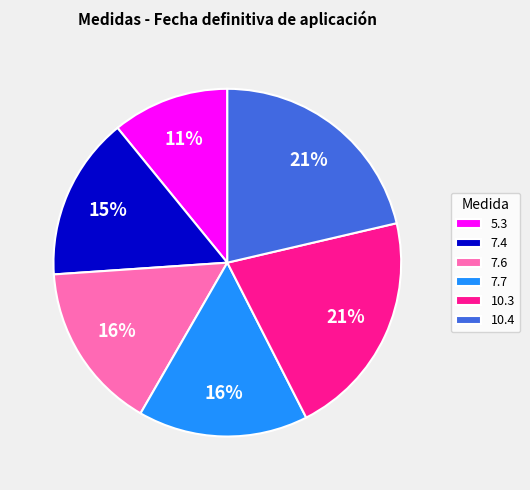

What percentage is the 10.3 slice, to the nearest percent?

21%